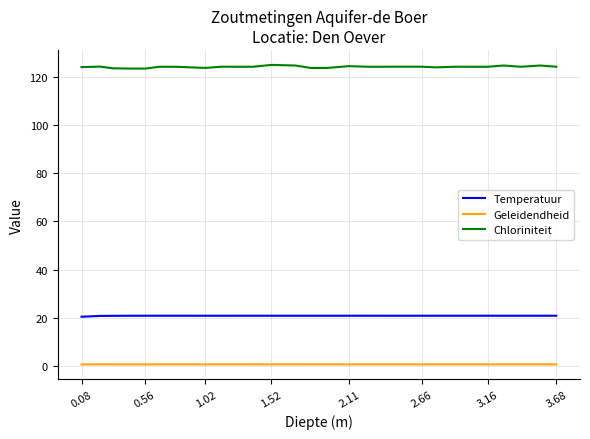

Which series has the largest range (max minus min)?

Chloriniteit